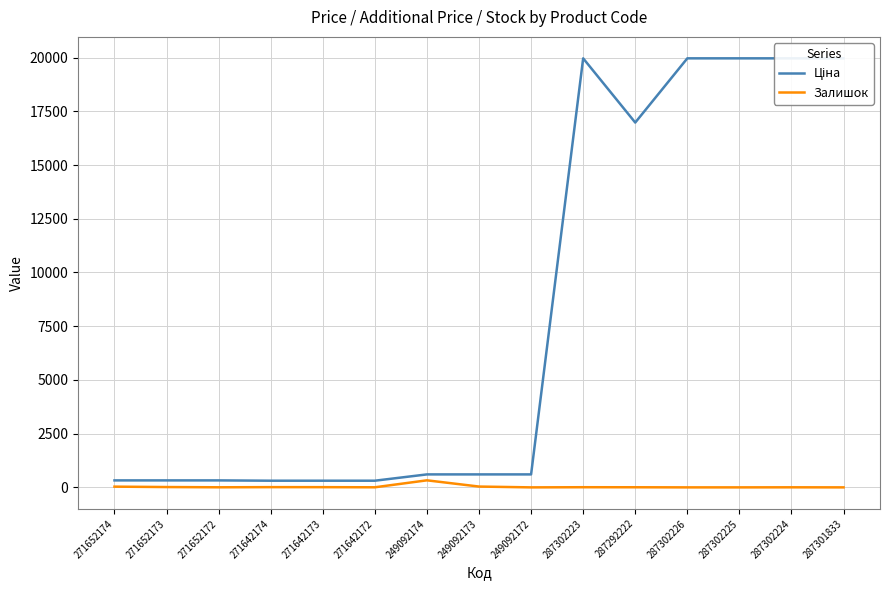

What are all the series names shown in the legend?

Ціна, Залишок